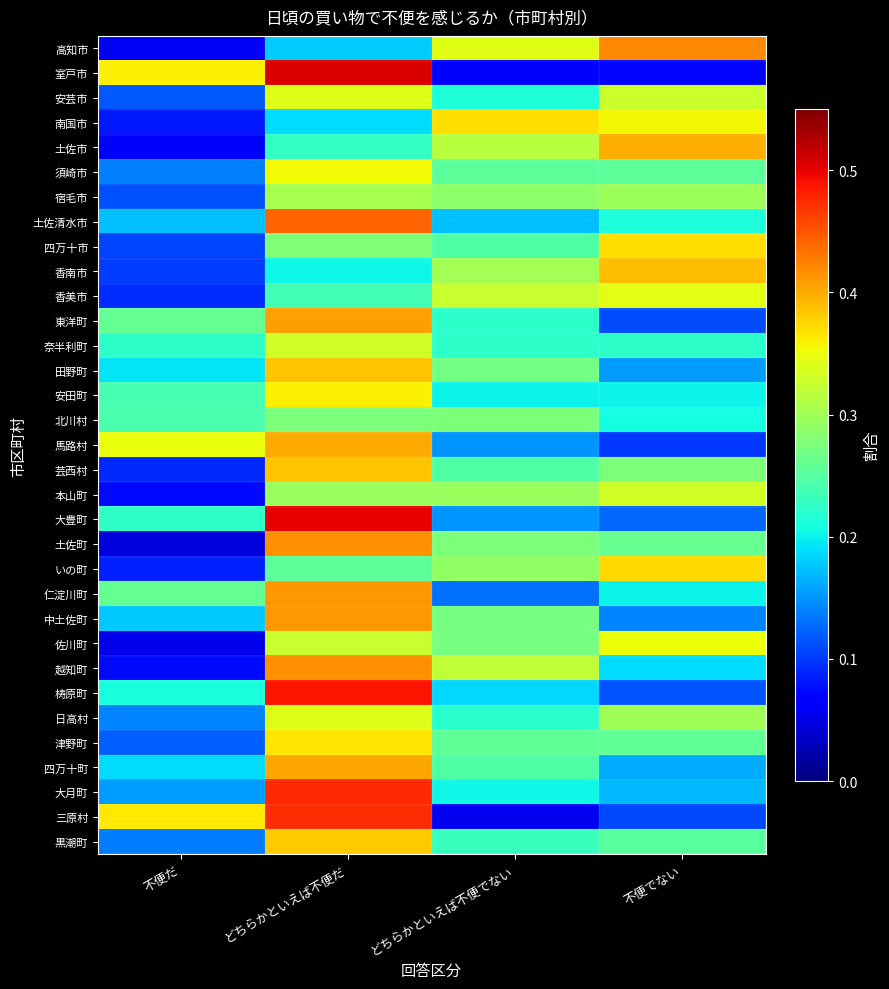

What is the spread (max minus min) of values at 不便だ?

0.3